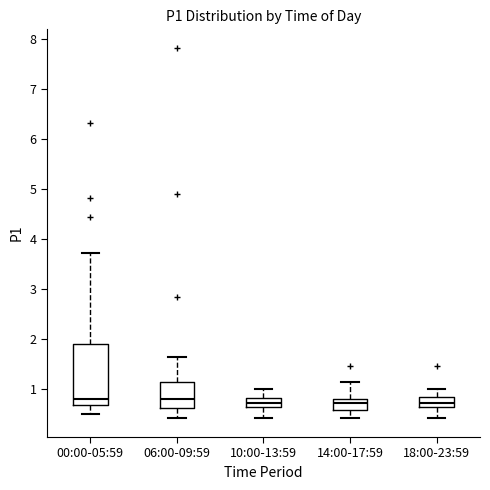

Reading left to right, read every box against the y-axis: the position of its median line, the range the box covers, and the ends of its whiskers. The values are not printed on the chart, so give them approximately, as read against the axis.

00:00-05:59: median 0.8, box 0.7 to 1.9, whiskers 0.5 to 3.7
06:00-09:59: median 0.8, box 0.6 to 1.1, whiskers 0.4 to 1.6
10:00-13:59: median 0.7, box 0.6 to 0.8, whiskers 0.4 to 1.0
14:00-17:59: median 0.7, box 0.6 to 0.8, whiskers 0.4 to 1.1
18:00-23:59: median 0.7, box 0.6 to 0.8, whiskers 0.4 to 1.0